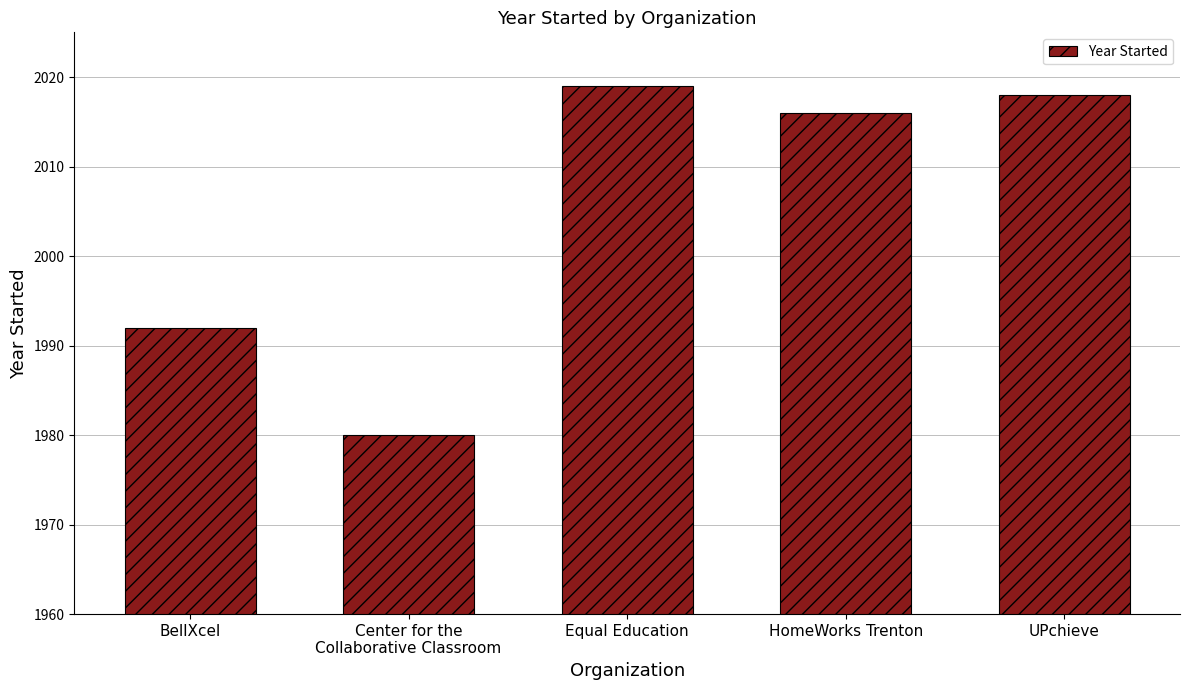

Where is the data nearest to the value 1999?

BellXcel